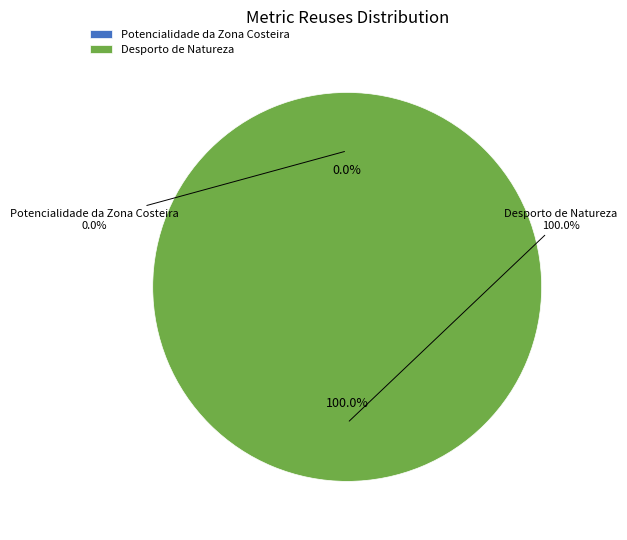

To the nearest percent, what is the difference between the largest and smallest slice percentages?

100%